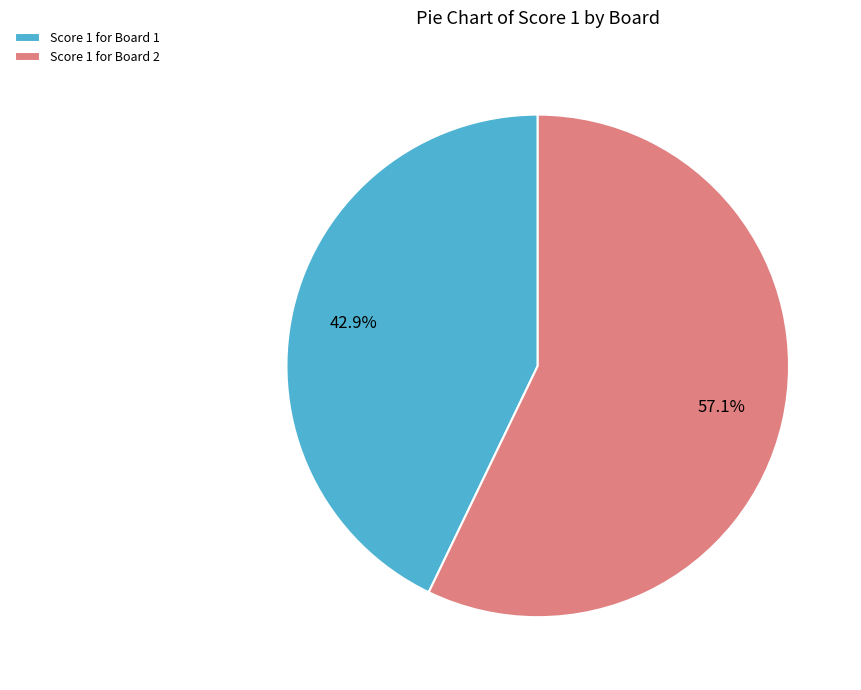

Which category has the smallest portion of the pie?

Score 1 for Board 1